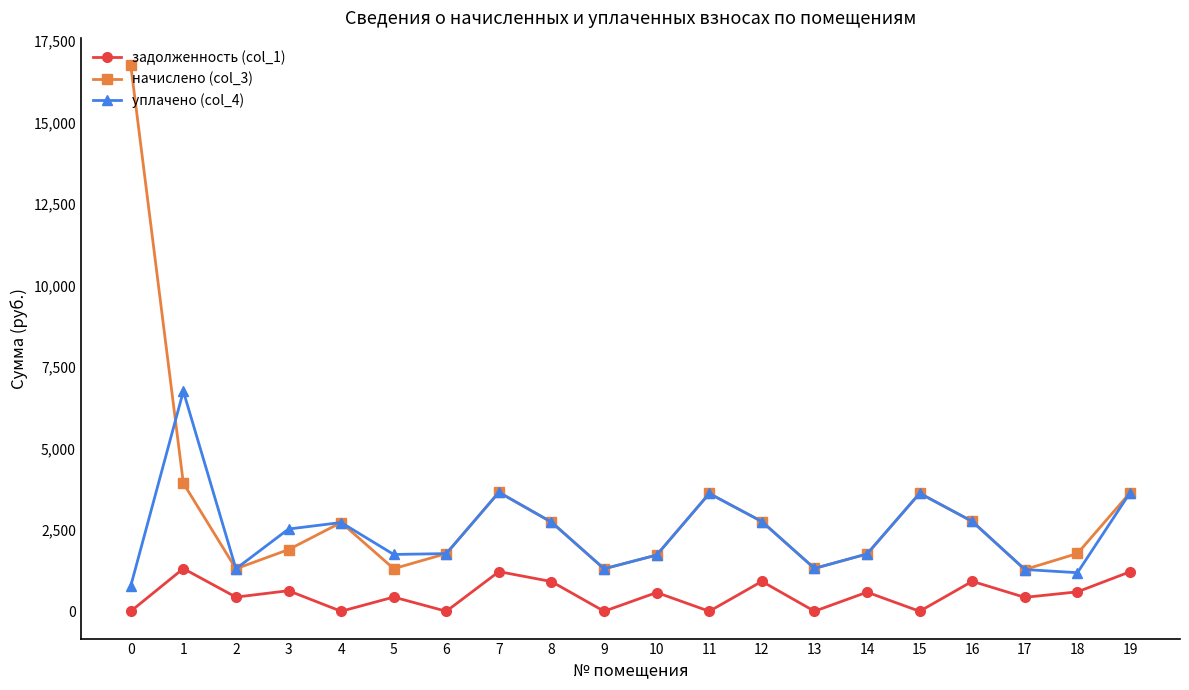

True or false: начислено (col_3) and уплачено (col_4) cross at least once.

True